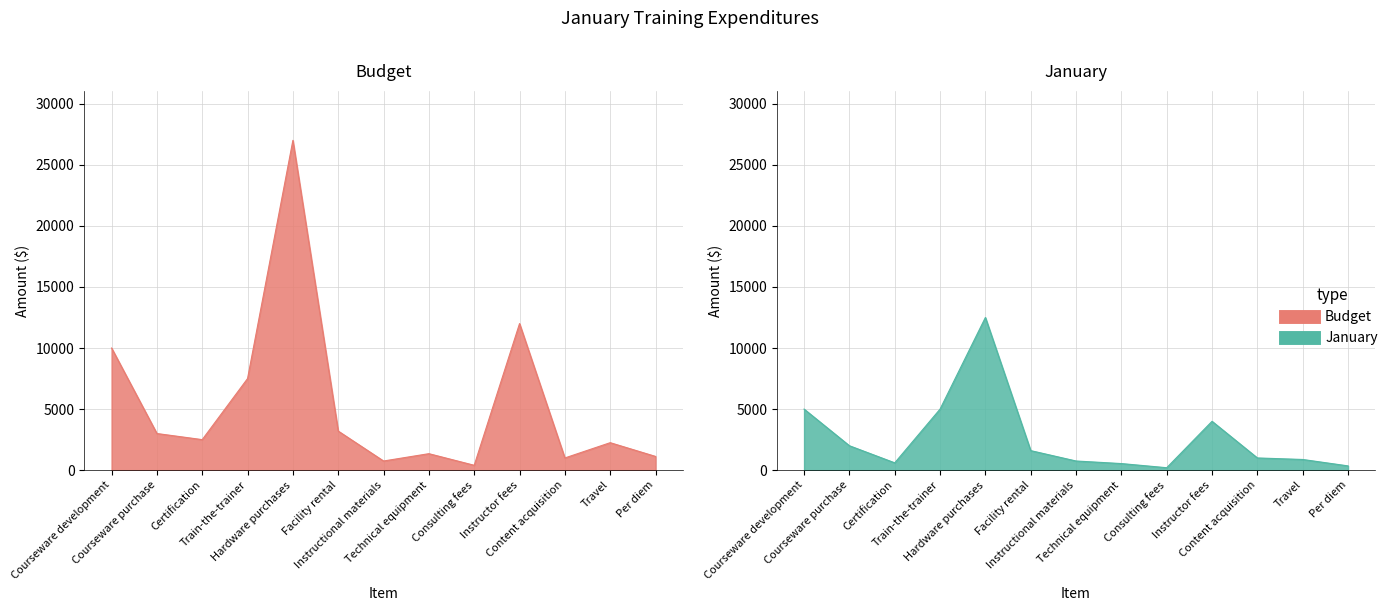

Reading right to left, transcribe all the data shown in this chart.

Budget: 1125	2250	1000	12000	400	1350	750	3200	27000	7500	2500	3000	10000
January: 350	875	1000	4000	200	540	750	1600	12500	5000	600	2000	5000